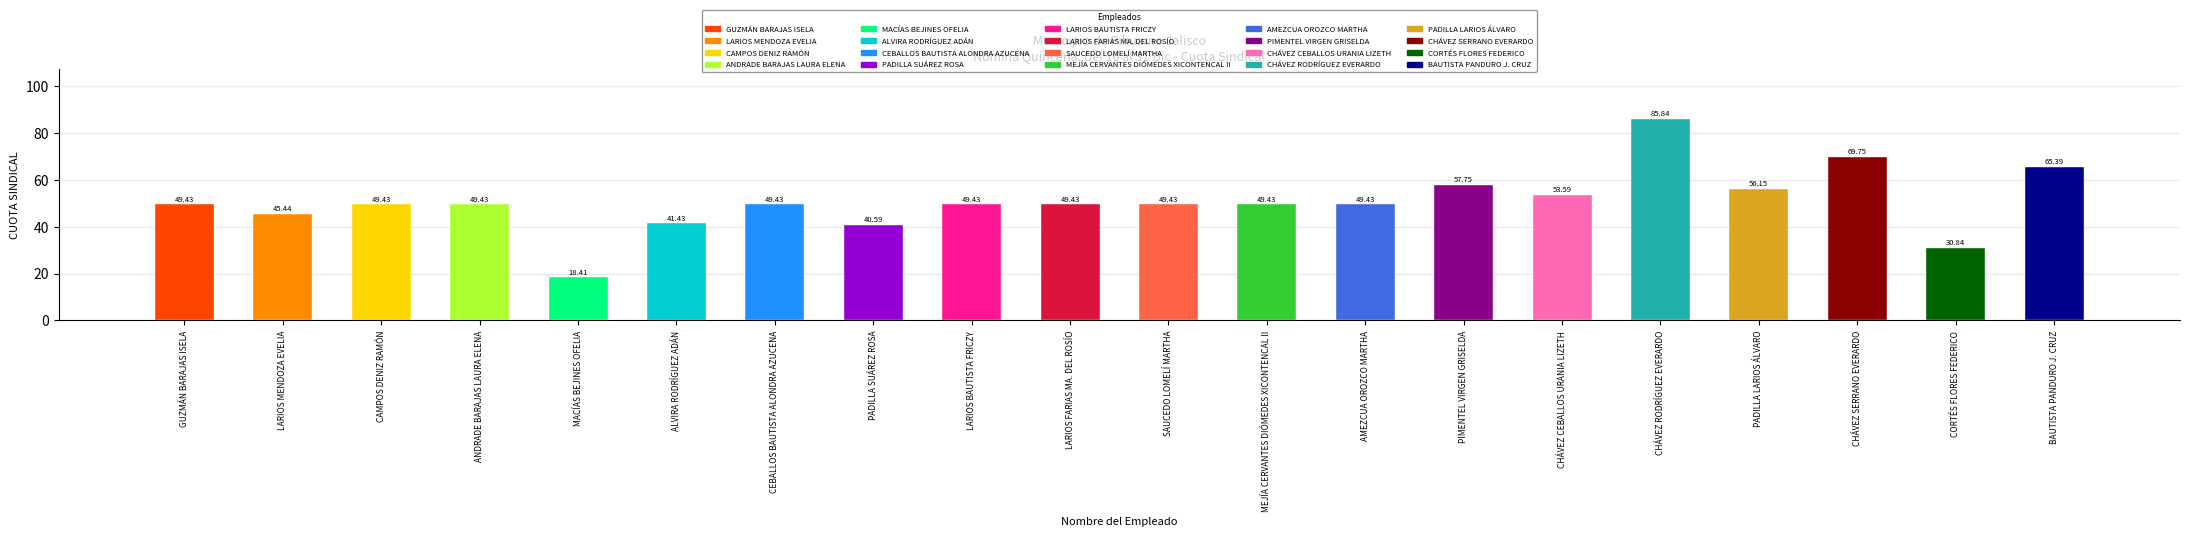

Which has a higher value, BAUTISTA PANDURO J. CRUZ or GUZMÁN BARAJAS ISELA?

BAUTISTA PANDURO J. CRUZ